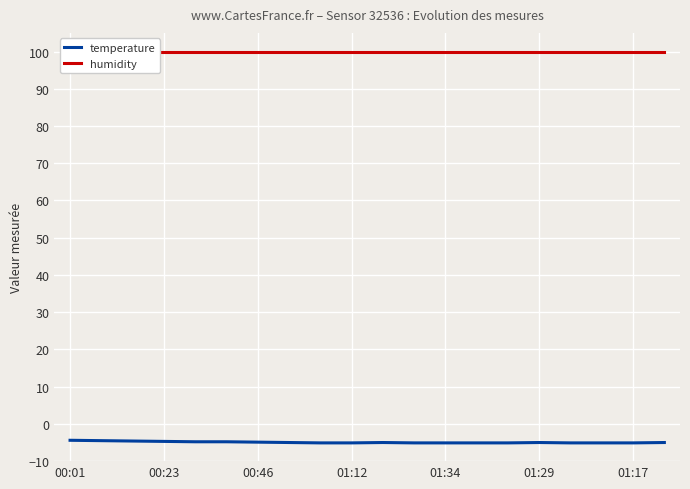

How many lines are shown in the chart?

2